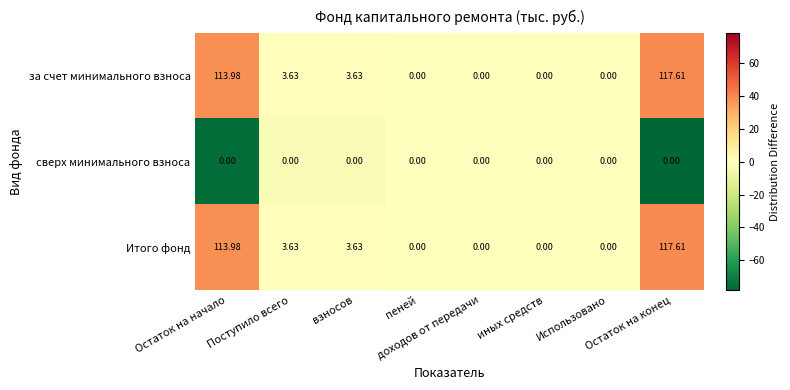

Rank the series by their maximum value, from highest to lowest.

за счет минимального взноса, Итого фонд, сверх минимального взноса